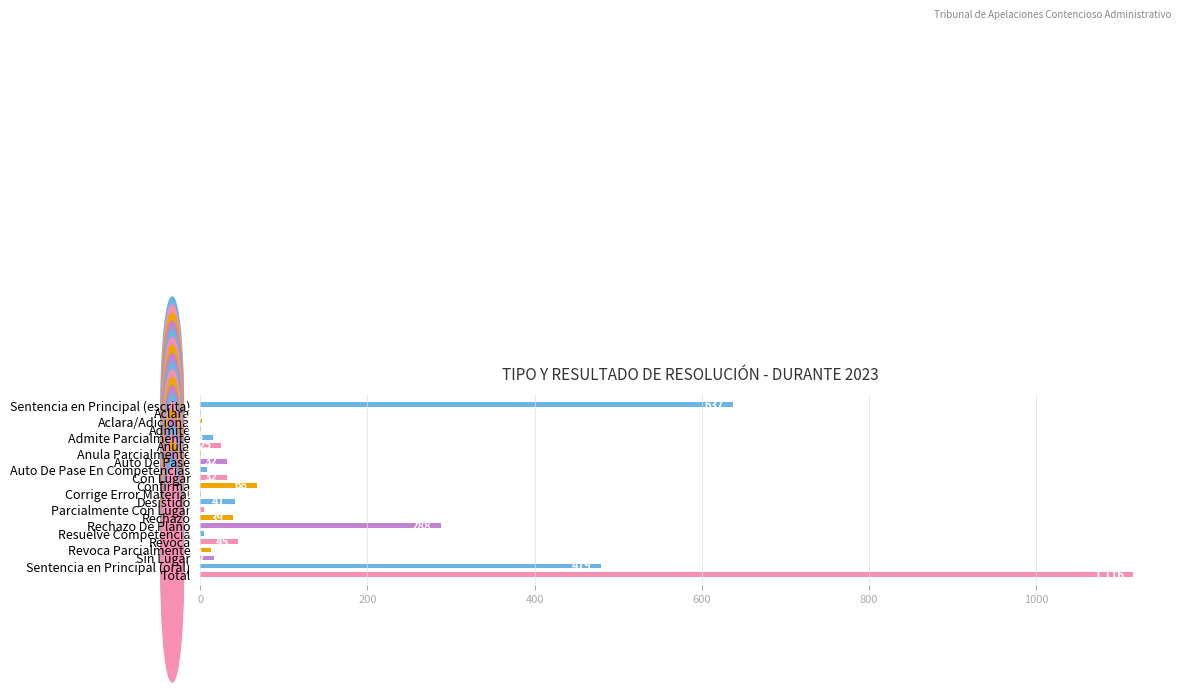

What is the sum of all values?

2869